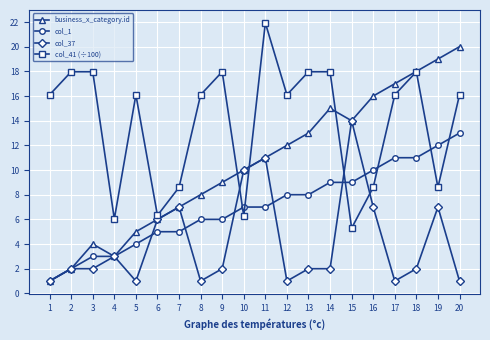

Is it true that col_1 equals 17.5 at 18?

False